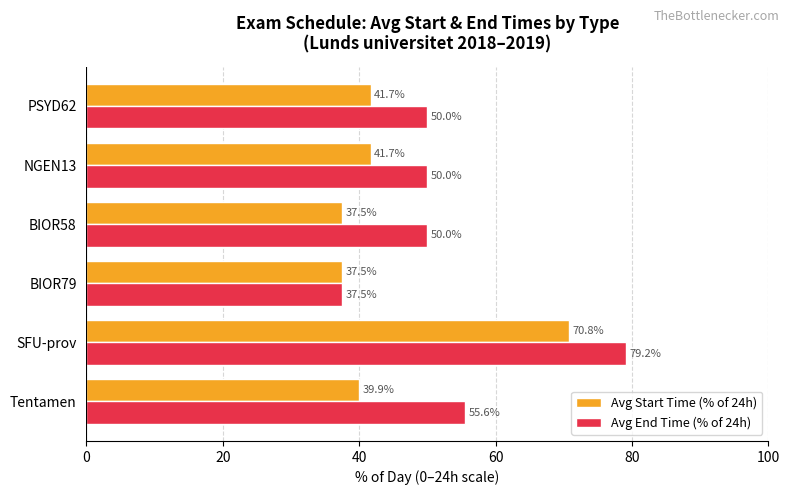

How many series are shown in this chart?

2